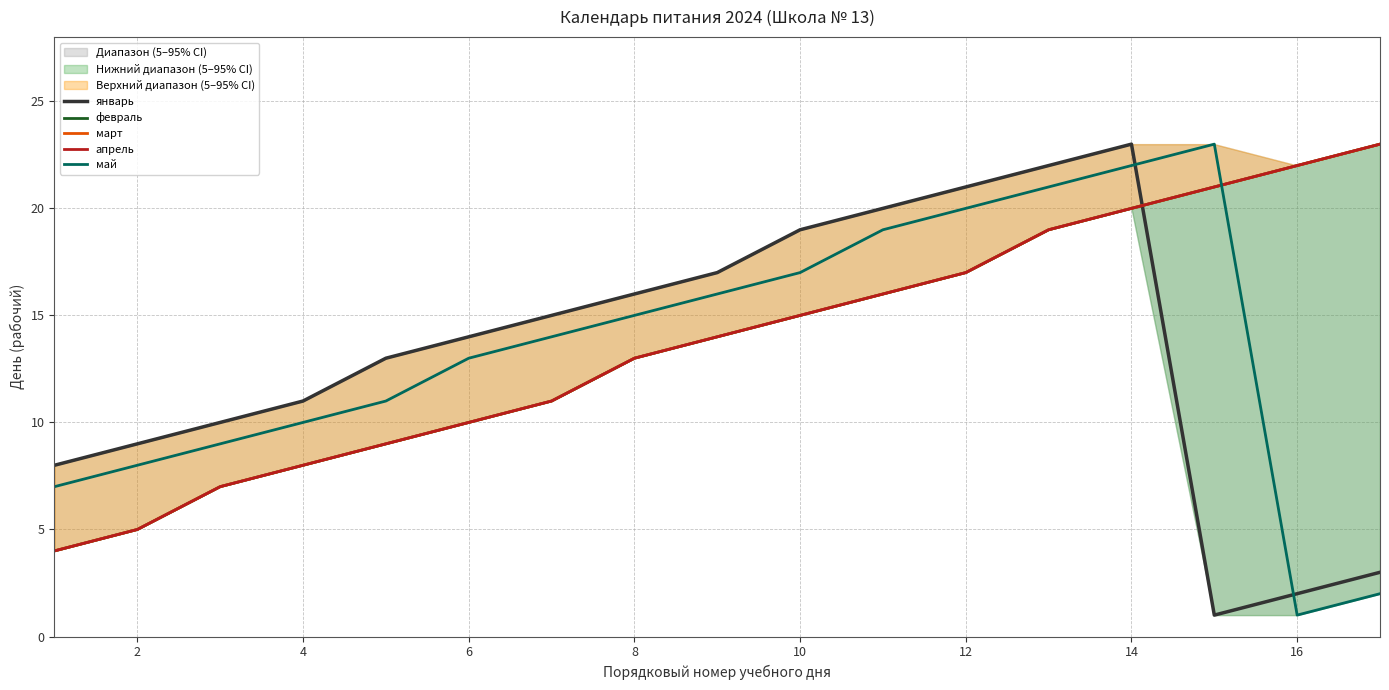

The value of январь at 10 is 9. True or false?

False